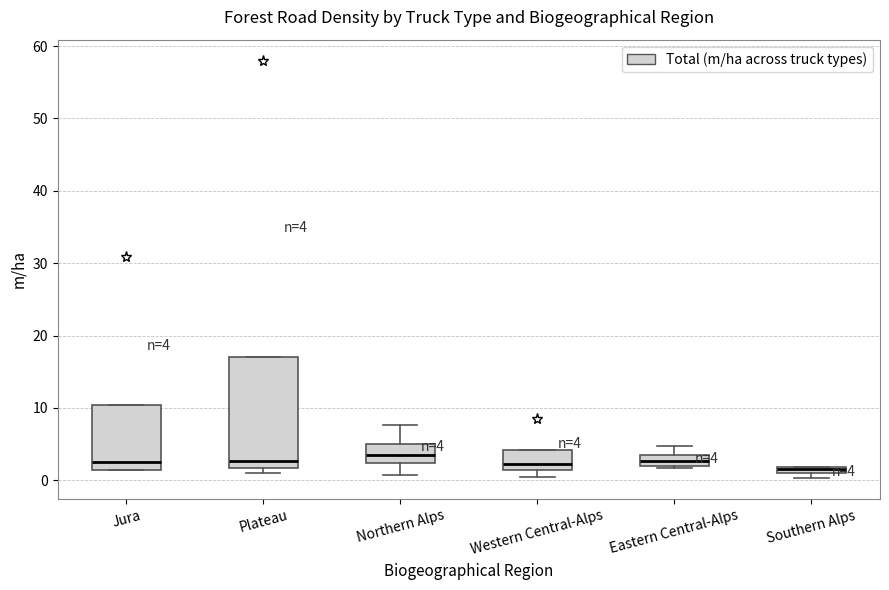

Which box is the tallest, from its lower edge to its upper edge?

Plateau